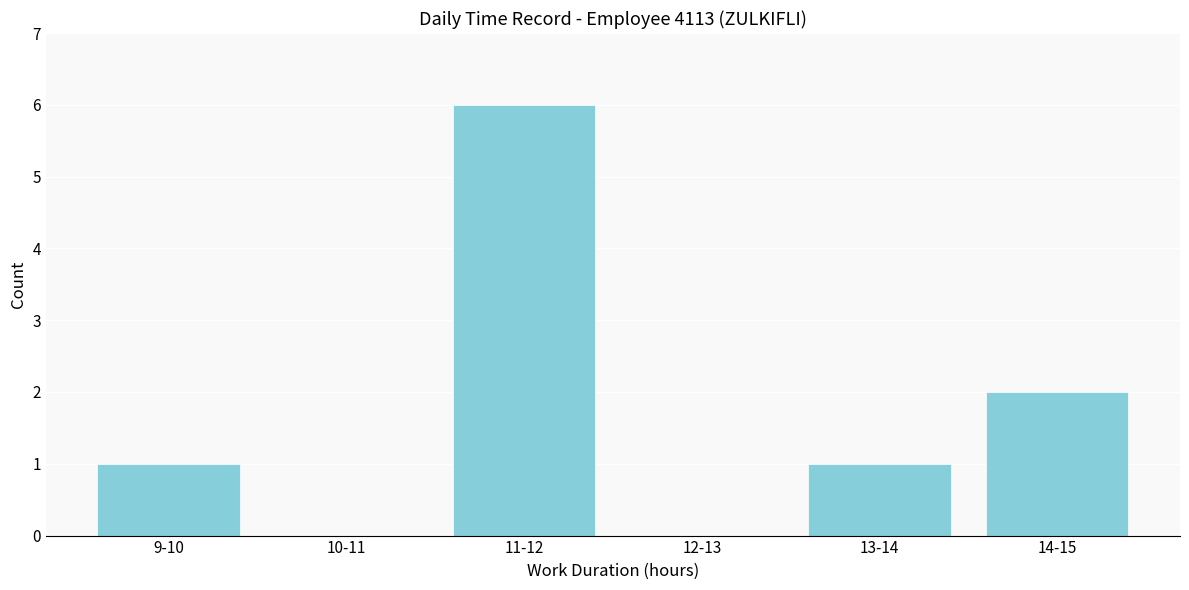

Reading left to right, what are all the values shown in this chart?

9-10=1	10-11=0	11-12=6	12-13=0	13-14=1	14-15=2